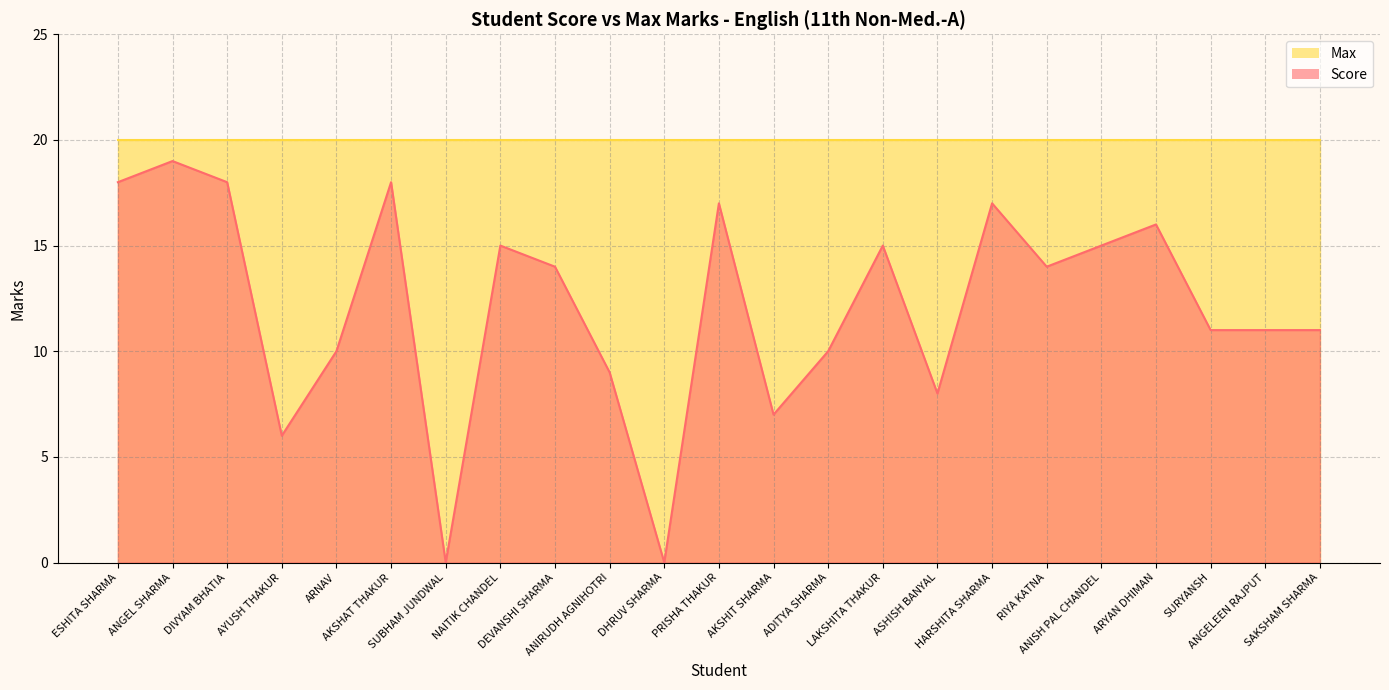

What is the sum of the values at ADITYA SHARMA and ANISH PAL CHANDEL?

25